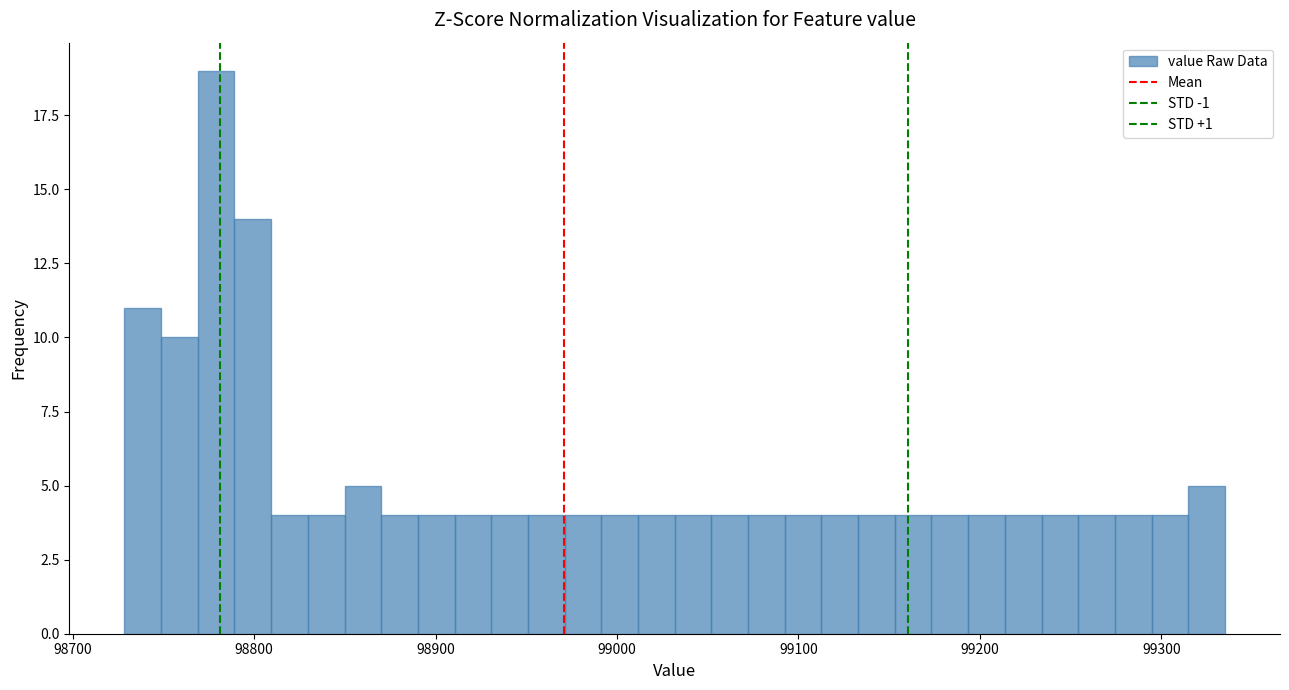

Around what value on the x-axis is the tallest bar? Give the approximate position of its centre, as read against the axis.

98780